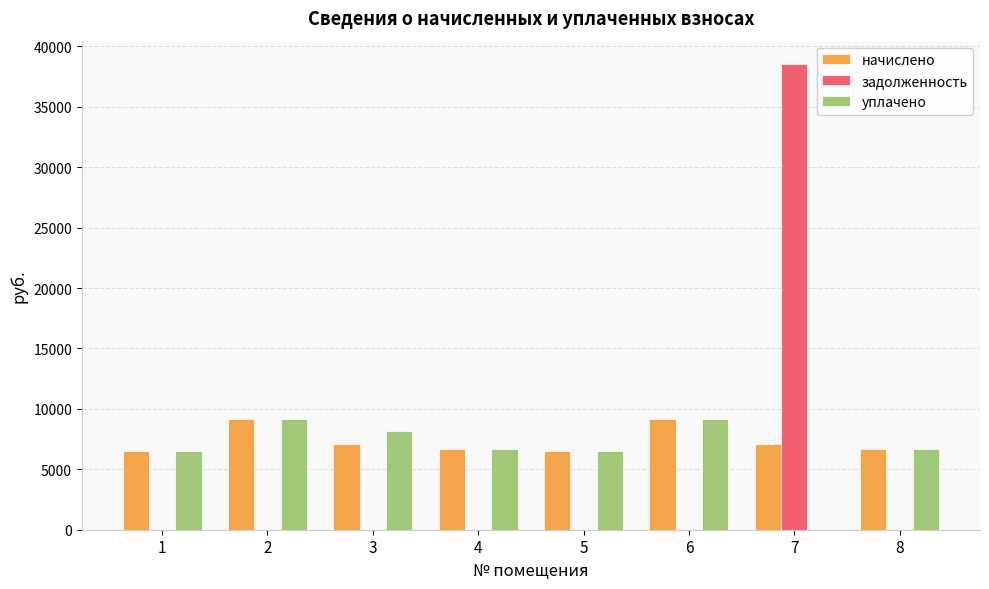

How many categories are shown in the chart?

8